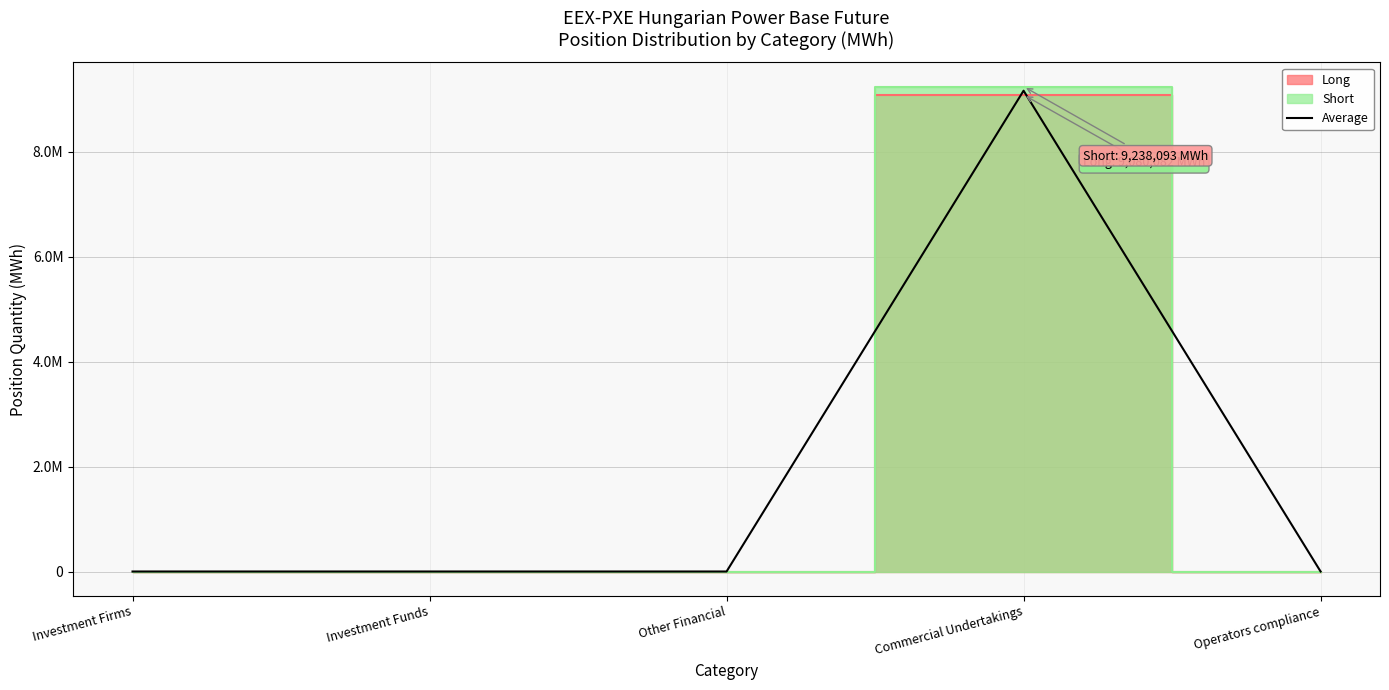

Rank the categories by value from lowest to highest.

Investment Firms, Investment Funds, Other Financial, Operators compliance, Commercial Undertakings